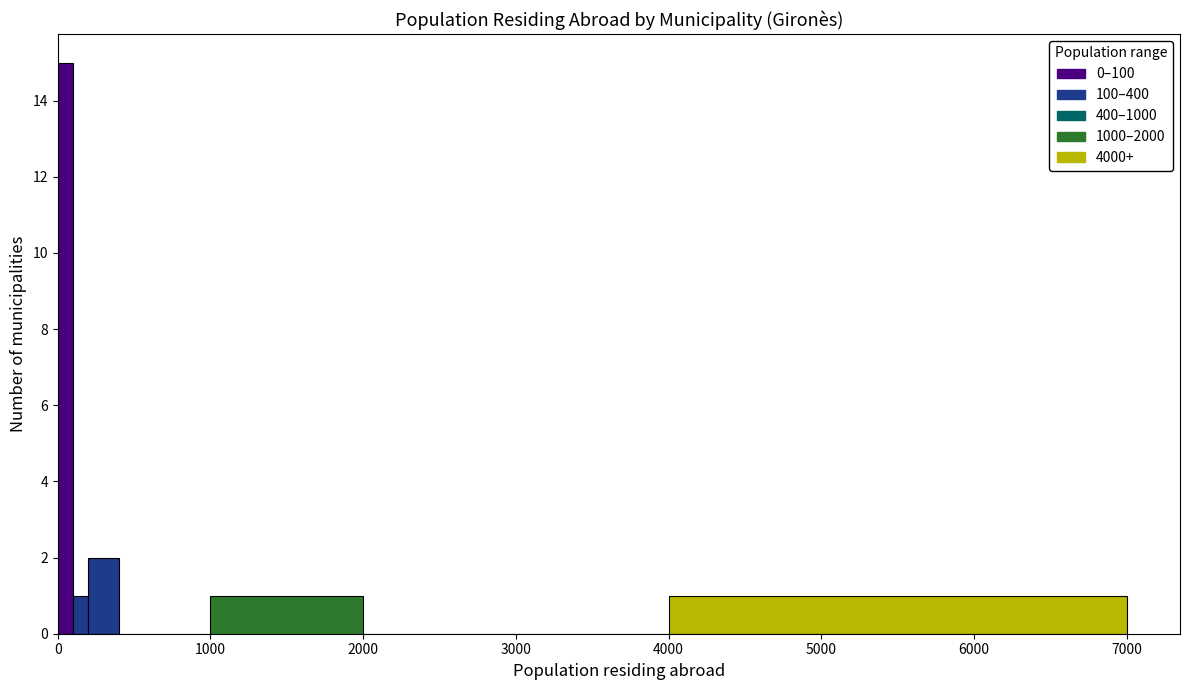

Around what value on the x-axis is the tallest bar? Give the approximate position of its centre, as read against the axis.

100